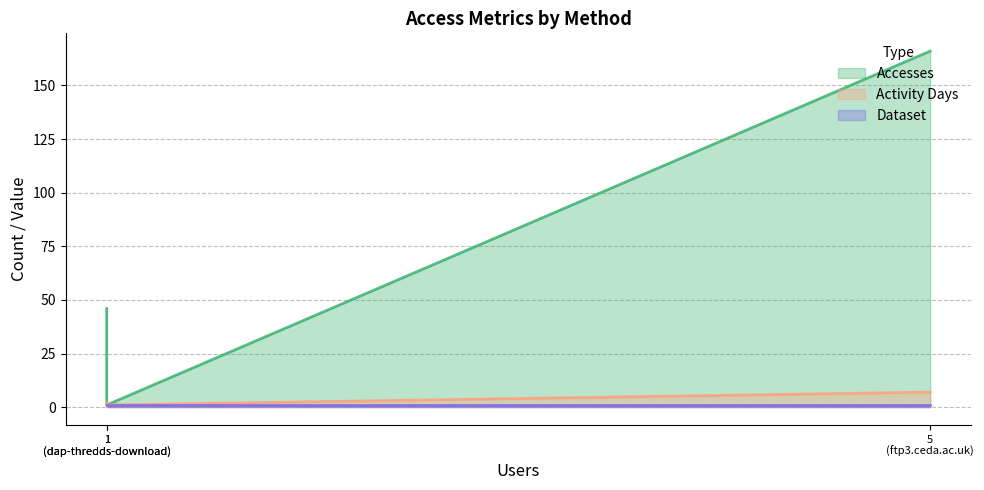

The value of Accesses at ftp3.ceda.ac.uk is 79. True or false?

False